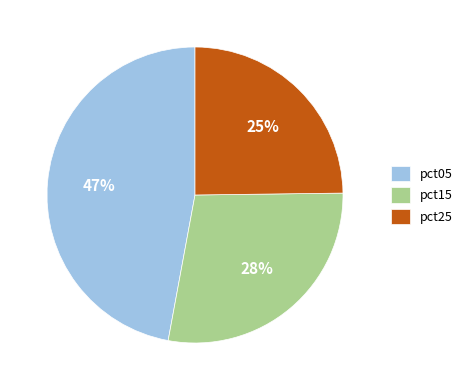

To the nearest percent, what percentage of the pie is pct05?

47%